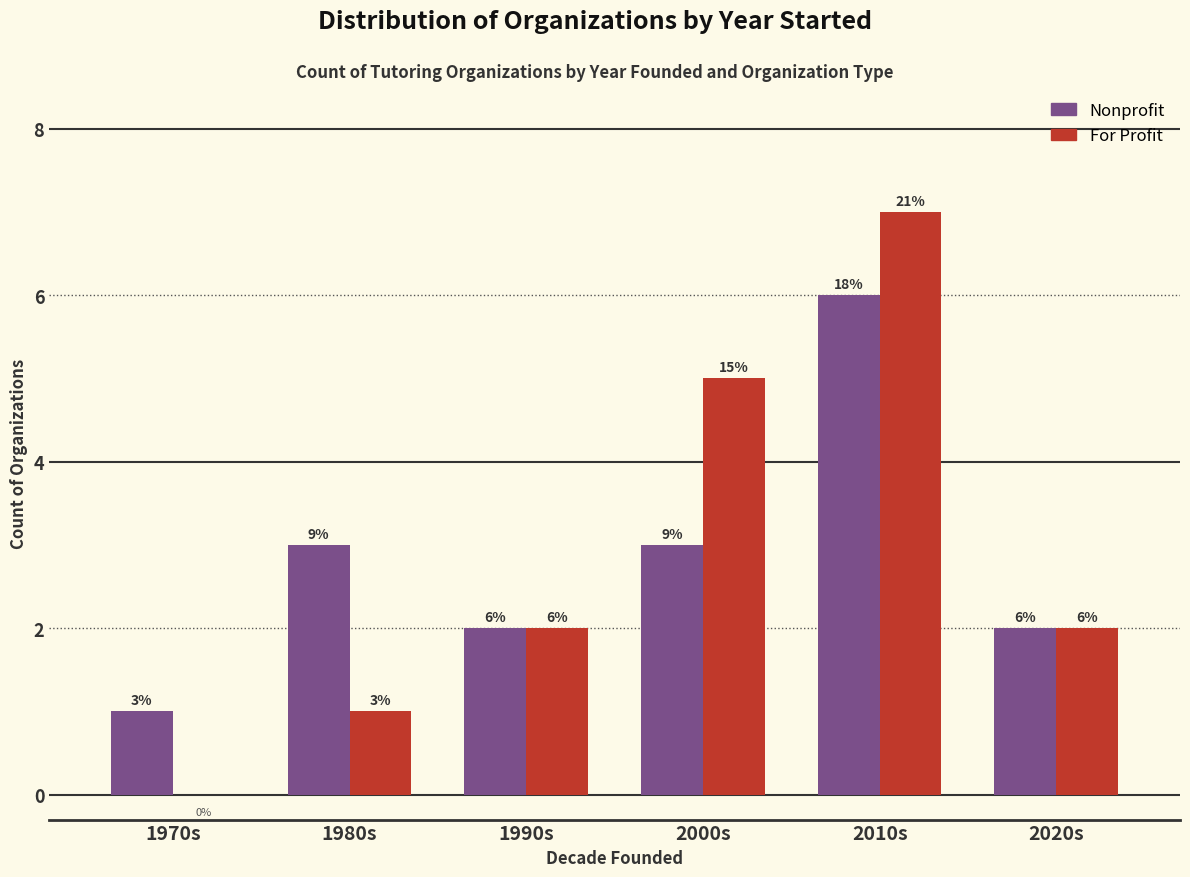

What are all the series names shown in the legend?

Nonprofit, For Profit